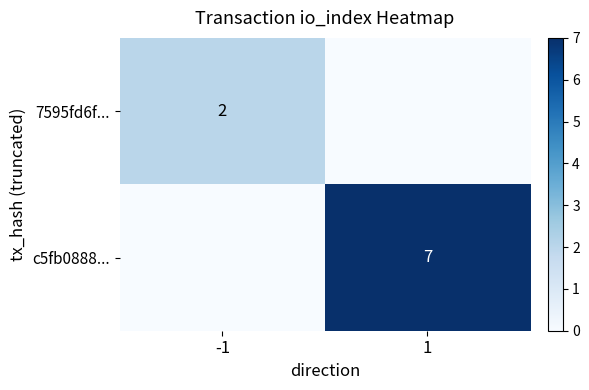

The 7595fd6f... series shows 1 at -1. True or false?

False